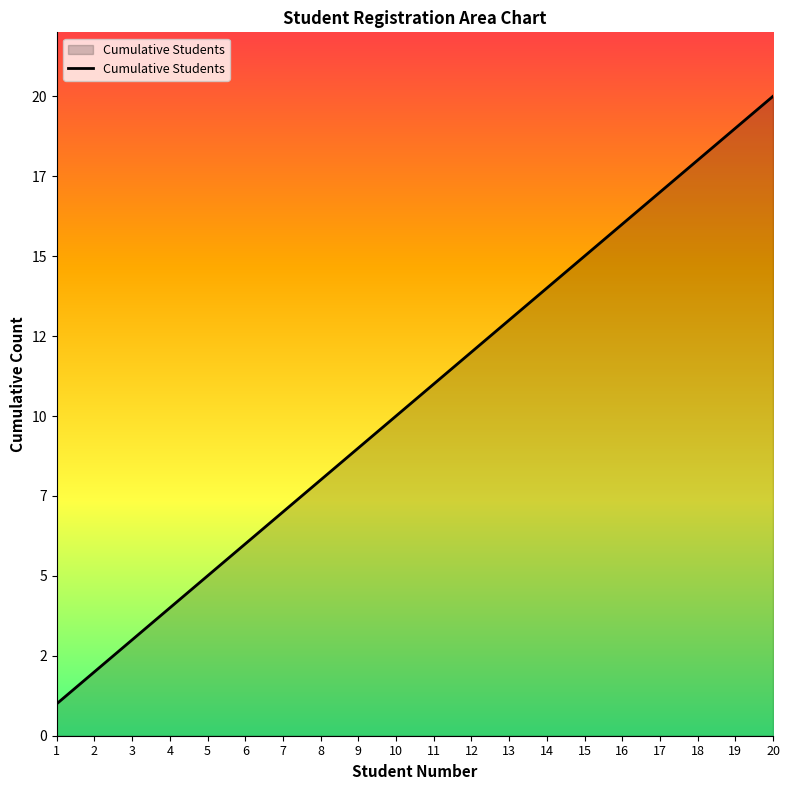

At which category does the chart reach its peak across all series?

20